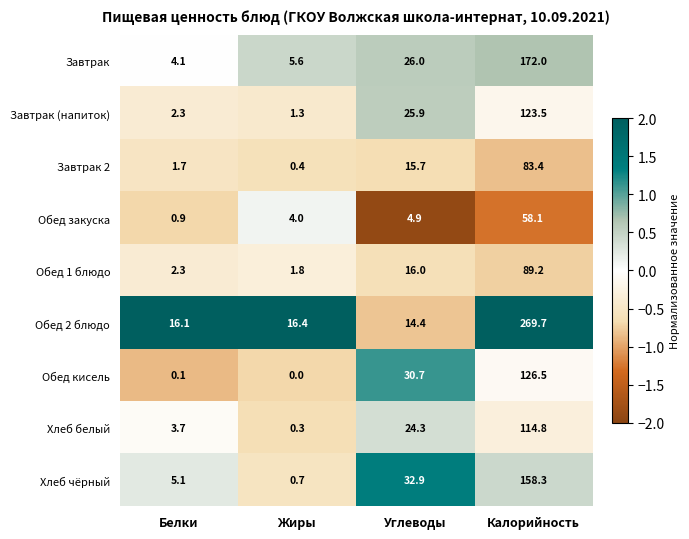

What is the difference between the maximum and minimum values in the Хлеб белый series?

114.5